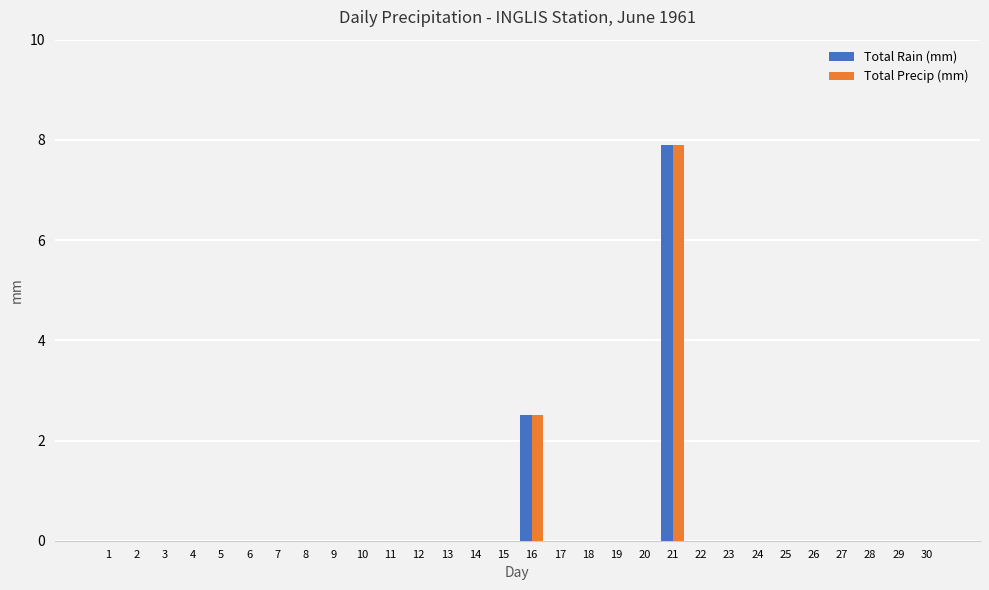

What is the greatest value displayed?

7.9